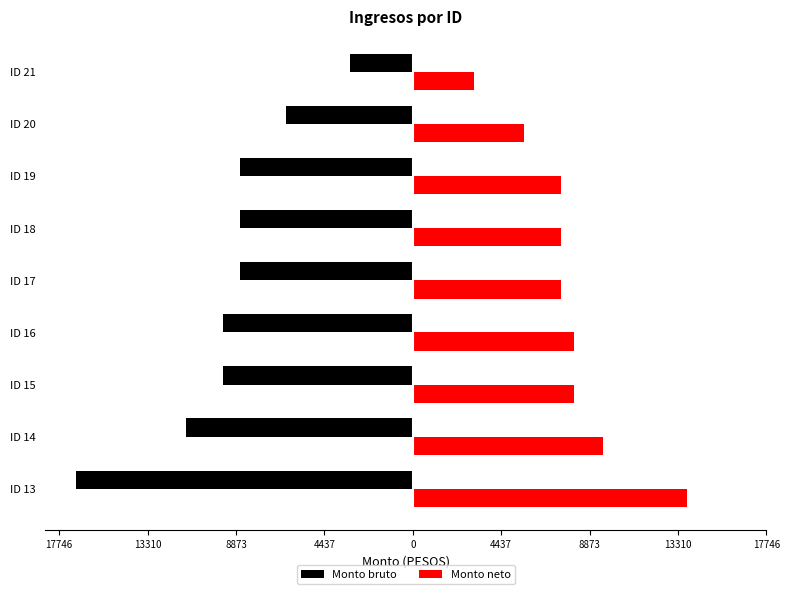

What are all the series names shown in the legend?

Monto bruto, Monto neto